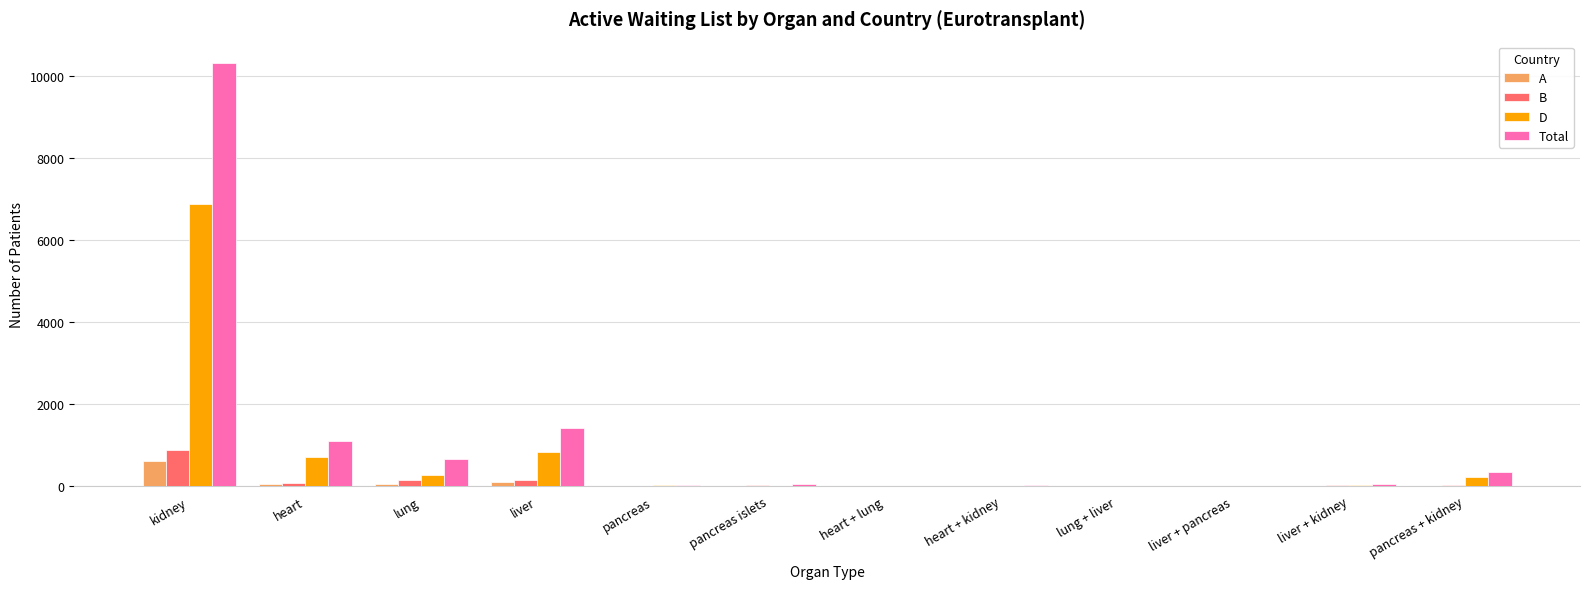

Where is D nearest to the value 3441?

liver